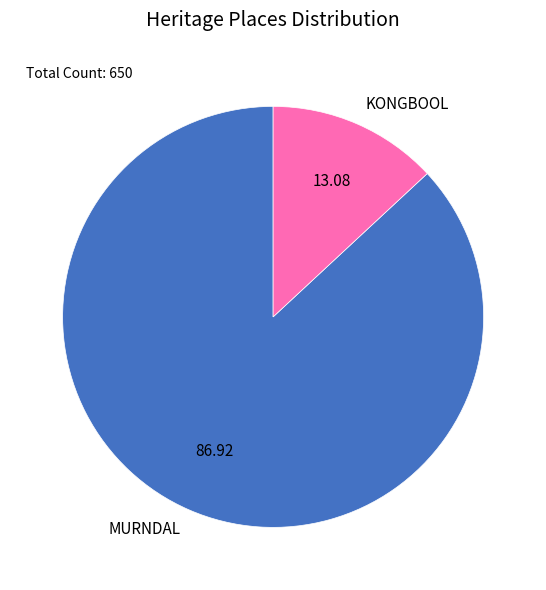

Is there any slice that represents more than half of the pie?

Yes